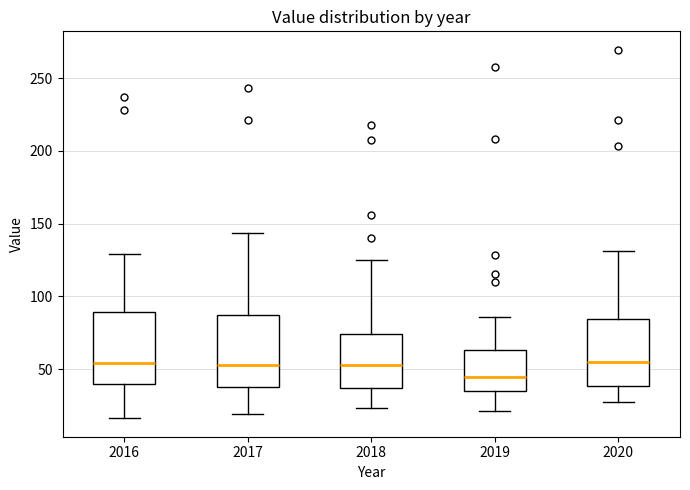

Where does the median line of the box at x = 2016 sit on the y-axis? The values are not printed on the chart, so give them approximately, as read against the axis.

55